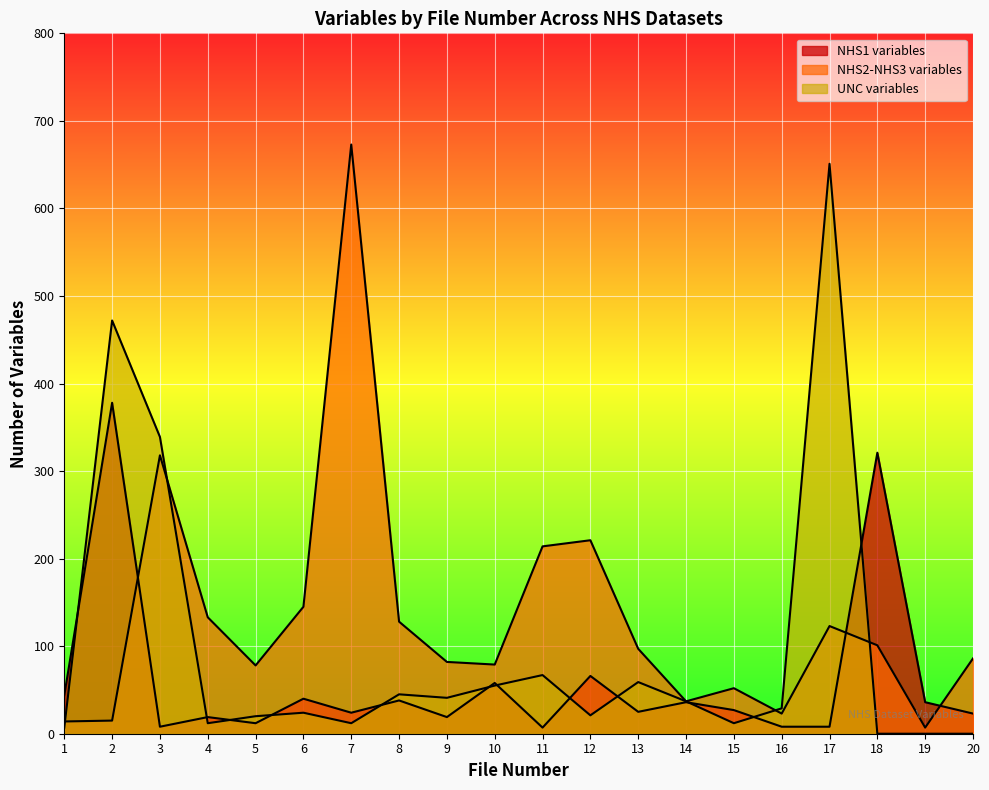

Rank the categories by NHS2-NHS3 variables value from highest to lowest.

7, 3, 12, 11, 6, 4, 8, 17, 18, 13, 20, 9, 10, 5, 15, 14, 16, 2, 1, 19